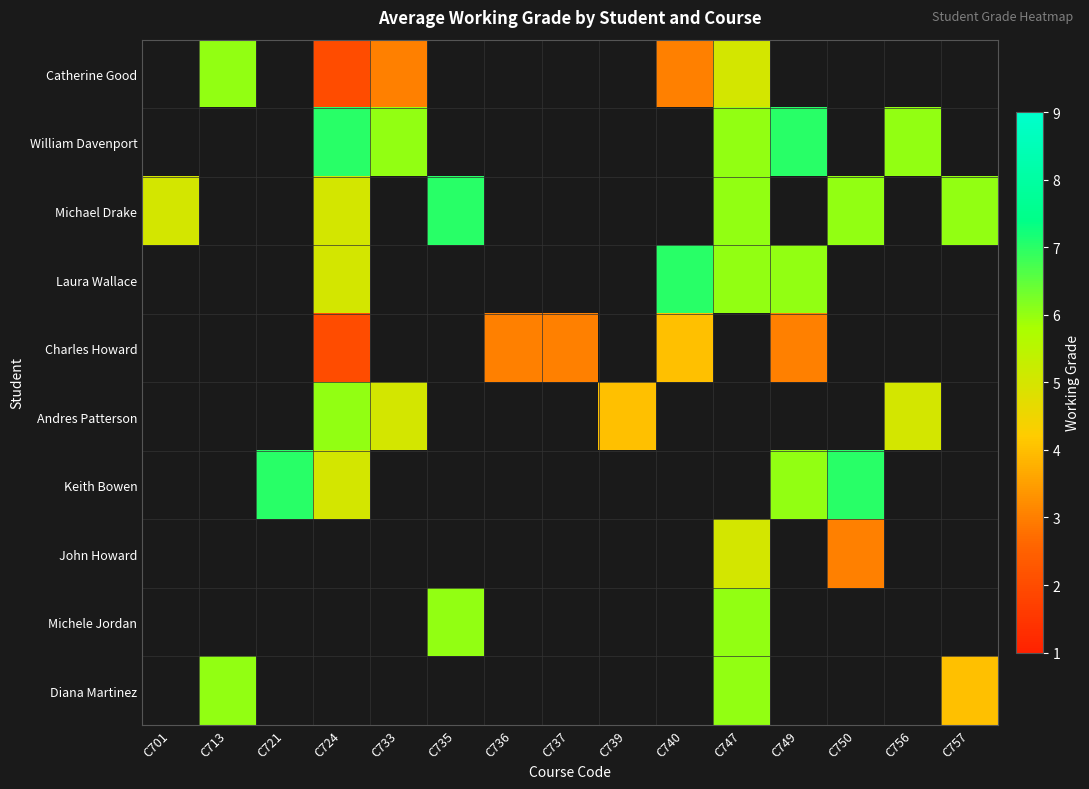

Which label corresponds to the largest value in the chart?

C724